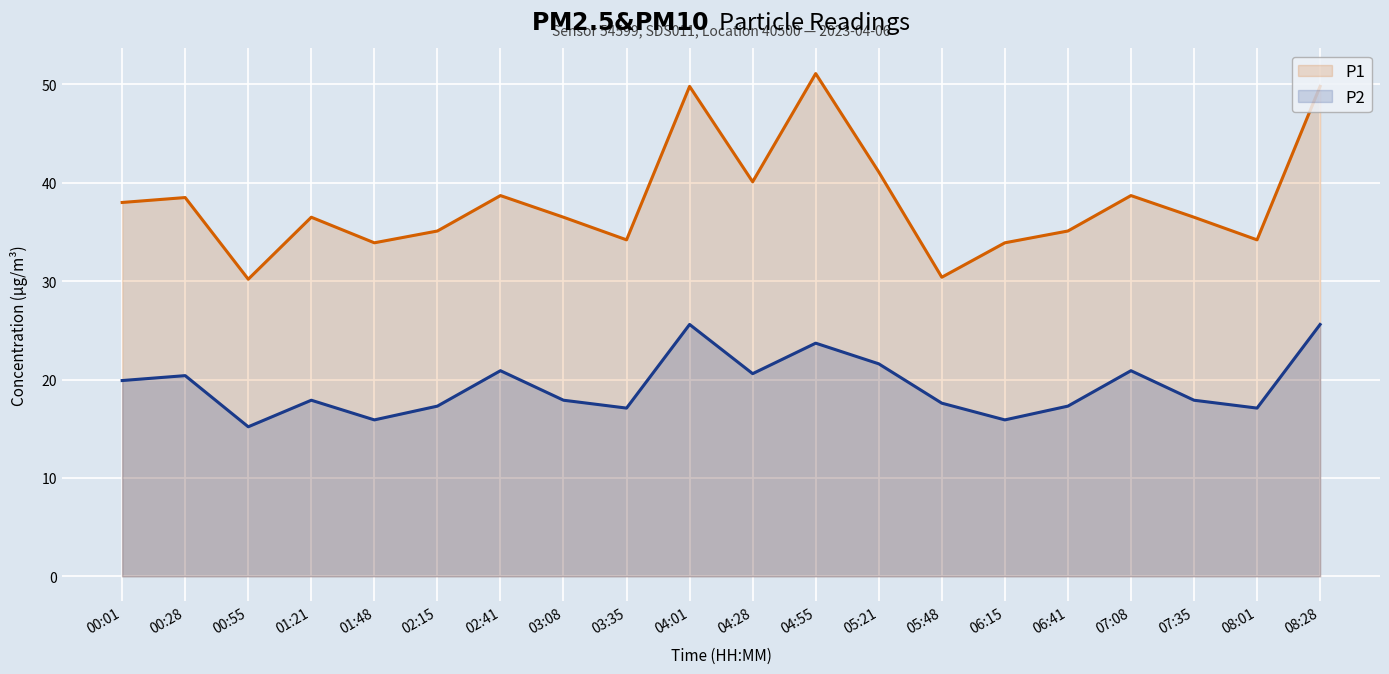

What is the difference between the maximum and minimum values in the P2 (line) series?

10.4